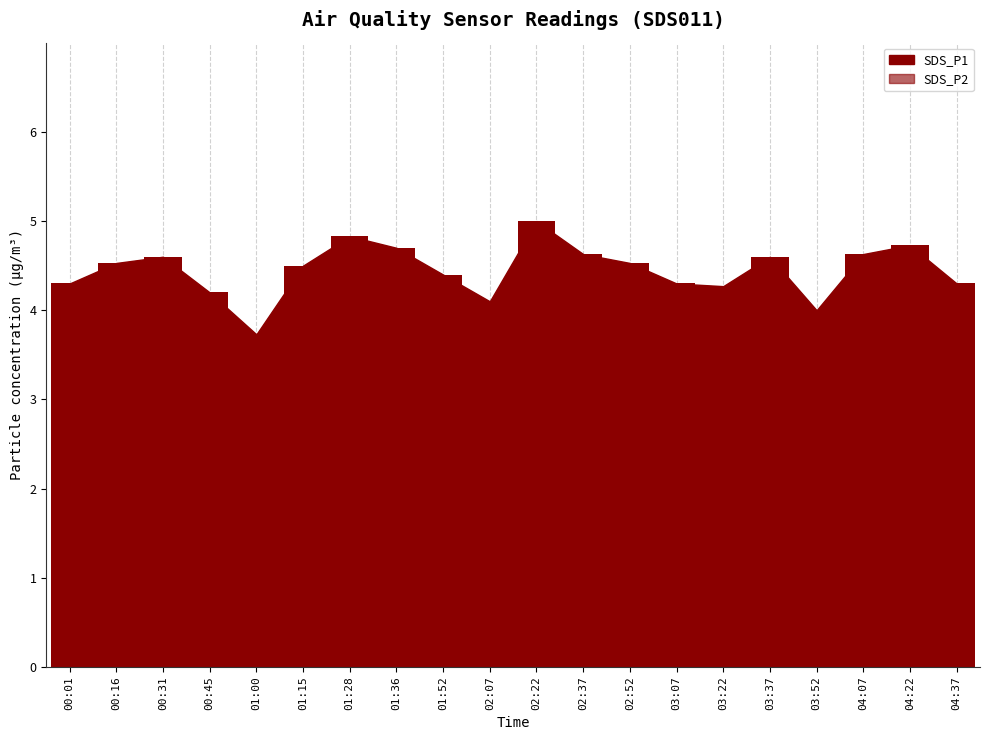

Which label corresponds to the largest value in the chart?

02:22